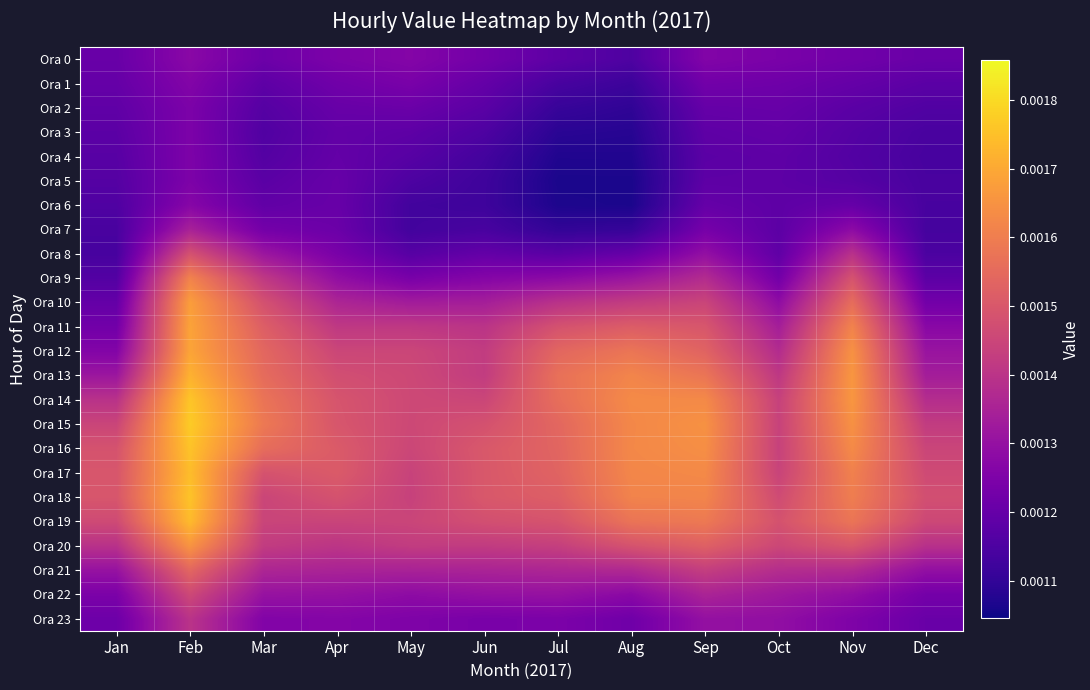

Reading left to right, what are all the values shown in this chart?

Ora 0: Jan=0.0	Feb=0.0	Mar=0.0	Apr=0.0	May=0.0	Jun=0.0	Jul=0.0	Aug=0.0	Sep=0.0	Oct=0.0	Nov=0.0	Dec=0.0
Ora 1: Jan=0.0	Feb=0.0	Mar=0.0	Apr=0.0	May=0.0	Jun=0.0	Jul=0.0	Aug=0.0	Sep=0.0	Oct=0.0	Nov=0.0	Dec=0.0
Ora 2: Jan=0.0	Feb=0.0	Mar=0.0	Apr=0.0	May=0.0	Jun=0.0	Jul=0.0	Aug=0.0	Sep=0.0	Oct=0.0	Nov=0.0	Dec=0.0
Ora 3: Jan=0.0	Feb=0.0	Mar=0.0	Apr=0.0	May=0.0	Jun=0.0	Jul=0.0	Aug=0.0	Sep=0.0	Oct=0.0	Nov=0.0	Dec=0.0
Ora 4: Jan=0.0	Feb=0.0	Mar=0.0	Apr=0.0	May=0.0	Jun=0.0	Jul=0.0	Aug=0.0	Sep=0.0	Oct=0.0	Nov=0.0	Dec=0.0
Ora 5: Jan=0.0	Feb=0.0	Mar=0.0	Apr=0.0	May=0.0	Jun=0.0	Jul=0.0	Aug=0.0	Sep=0.0	Oct=0.0	Nov=0.0	Dec=0.0
Ora 6: Jan=0.0	Feb=0.0	Mar=0.0	Apr=0.0	May=0.0	Jun=0.0	Jul=0.0	Aug=0.0	Sep=0.0	Oct=0.0	Nov=0.0	Dec=0.0
Ora 7: Jan=0.0	Feb=0.0	Mar=0.0	Apr=0.0	May=0.0	Jun=0.0	Jul=0.0	Aug=0.0	Sep=0.0	Oct=0.0	Nov=0.0	Dec=0.0
Ora 8: Jan=0.0	Feb=0.0	Mar=0.0	Apr=0.0	May=0.0	Jun=0.0	Jul=0.0	Aug=0.0	Sep=0.0	Oct=0.0	Nov=0.0	Dec=0.0
Ora 9: Jan=0.0	Feb=0.0	Mar=0.0	Apr=0.0	May=0.0	Jun=0.0	Jul=0.0	Aug=0.0	Sep=0.0	Oct=0.0	Nov=0.0	Dec=0.0
Ora 10: Jan=0.0	Feb=0.0	Mar=0.0	Apr=0.0	May=0.0	Jun=0.0	Jul=0.0	Aug=0.0	Sep=0.0	Oct=0.0	Nov=0.0	Dec=0.0
Ora 11: Jan=0.0	Feb=0.0	Mar=0.0	Apr=0.0	May=0.0	Jun=0.0	Jul=0.0	Aug=0.0	Sep=0.0	Oct=0.0	Nov=0.0	Dec=0.0
Ora 12: Jan=0.0	Feb=0.0	Mar=0.0	Apr=0.0	May=0.0	Jun=0.0	Jul=0.0	Aug=0.0	Sep=0.0	Oct=0.0	Nov=0.0	Dec=0.0
Ora 13: Jan=0.0	Feb=0.0	Mar=0.0	Apr=0.0	May=0.0	Jun=0.0	Jul=0.0	Aug=0.0	Sep=0.0	Oct=0.0	Nov=0.0	Dec=0.0
Ora 14: Jan=0.0	Feb=0.0	Mar=0.0	Apr=0.0	May=0.0	Jun=0.0	Jul=0.0	Aug=0.0	Sep=0.0	Oct=0.0	Nov=0.0	Dec=0.0
Ora 15: Jan=0.0	Feb=0.0	Mar=0.0	Apr=0.0	May=0.0	Jun=0.0	Jul=0.0	Aug=0.0	Sep=0.0	Oct=0.0	Nov=0.0	Dec=0.0
Ora 16: Jan=0.0	Feb=0.0	Mar=0.0	Apr=0.0	May=0.0	Jun=0.0	Jul=0.0	Aug=0.0	Sep=0.0	Oct=0.0	Nov=0.0	Dec=0.0
Ora 17: Jan=0.0	Feb=0.0	Mar=0.0	Apr=0.0	May=0.0	Jun=0.0	Jul=0.0	Aug=0.0	Sep=0.0	Oct=0.0	Nov=0.0	Dec=0.0
Ora 18: Jan=0.0	Feb=0.0	Mar=0.0	Apr=0.0	May=0.0	Jun=0.0	Jul=0.0	Aug=0.0	Sep=0.0	Oct=0.0	Nov=0.0	Dec=0.0
Ora 19: Jan=0.0	Feb=0.0	Mar=0.0	Apr=0.0	May=0.0	Jun=0.0	Jul=0.0	Aug=0.0	Sep=0.0	Oct=0.0	Nov=0.0	Dec=0.0
Ora 20: Jan=0.0	Feb=0.0	Mar=0.0	Apr=0.0	May=0.0	Jun=0.0	Jul=0.0	Aug=0.0	Sep=0.0	Oct=0.0	Nov=0.0	Dec=0.0
Ora 21: Jan=0.0	Feb=0.0	Mar=0.0	Apr=0.0	May=0.0	Jun=0.0	Jul=0.0	Aug=0.0	Sep=0.0	Oct=0.0	Nov=0.0	Dec=0.0
Ora 22: Jan=0.0	Feb=0.0	Mar=0.0	Apr=0.0	May=0.0	Jun=0.0	Jul=0.0	Aug=0.0	Sep=0.0	Oct=0.0	Nov=0.0	Dec=0.0
Ora 23: Jan=0.0	Feb=0.0	Mar=0.0	Apr=0.0	May=0.0	Jun=0.0	Jul=0.0	Aug=0.0	Sep=0.0	Oct=0.0	Nov=0.0	Dec=0.0